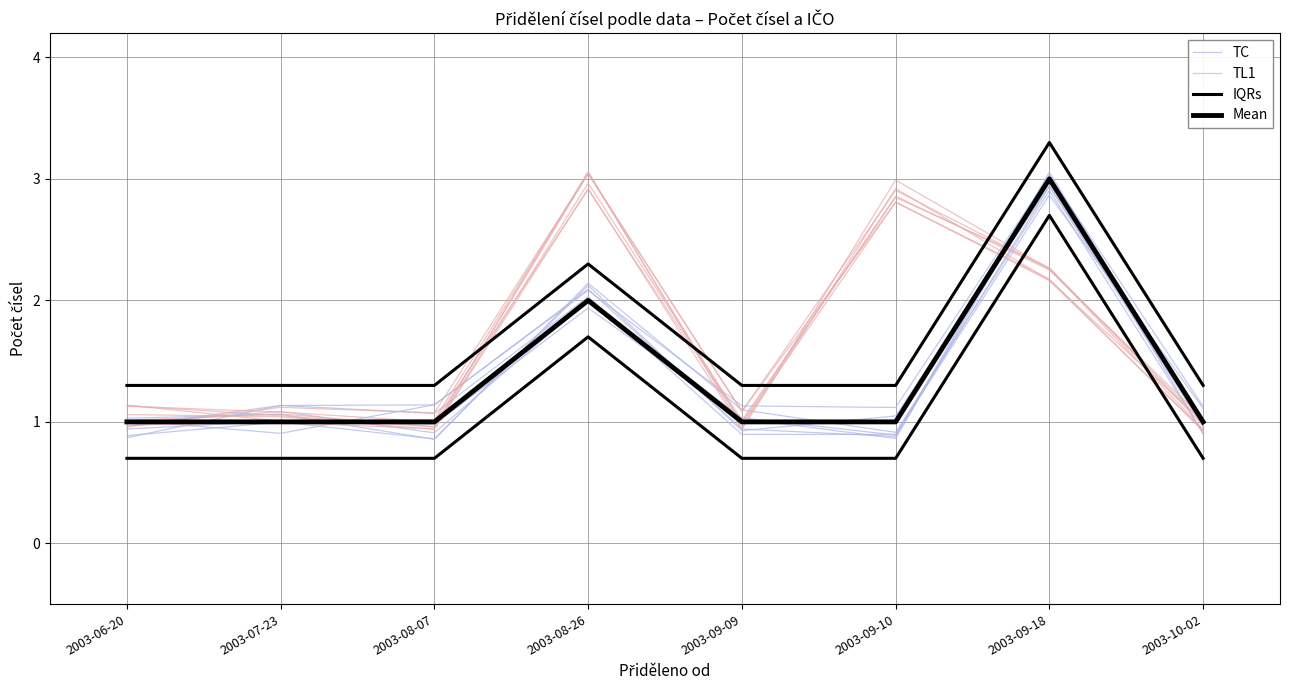

Reading left to right, list all the values displayed in this chart.

TC: 1.0	1.1	1.1	2.0	0.9	0.9	2.9	1.1
TL1: 1.0	1.0	0.9	3.0	1.0	2.8	2.3	1.0
IQRs: 1.3	1.3	1.3	2.3	1.3	1.3	3.3	1.3
Mean: 1.0	1.0	1.0	2.0	1.0	1.0	3.0	1.0